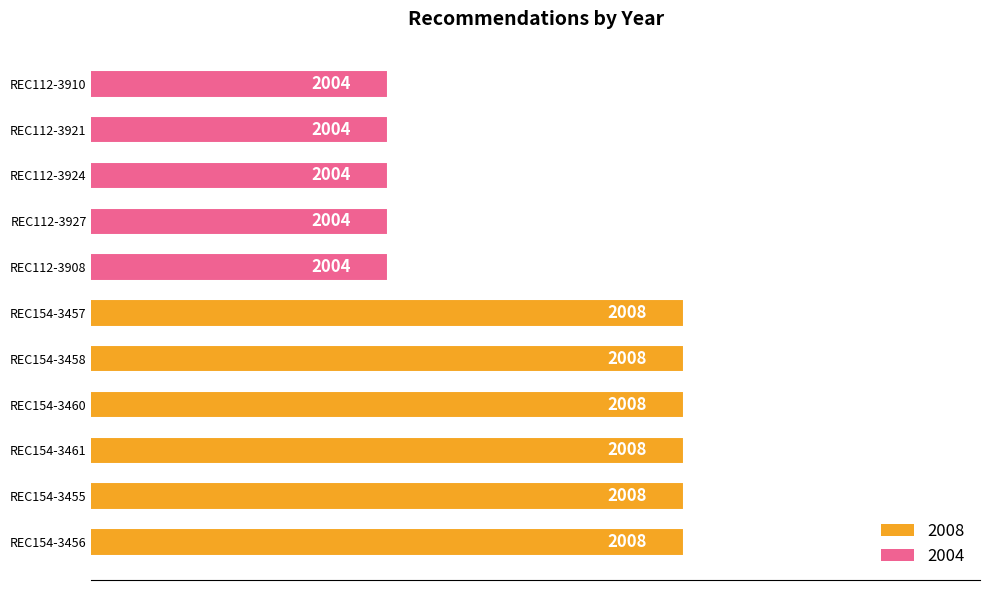

Count the values in the range 2004 to 2008.

11